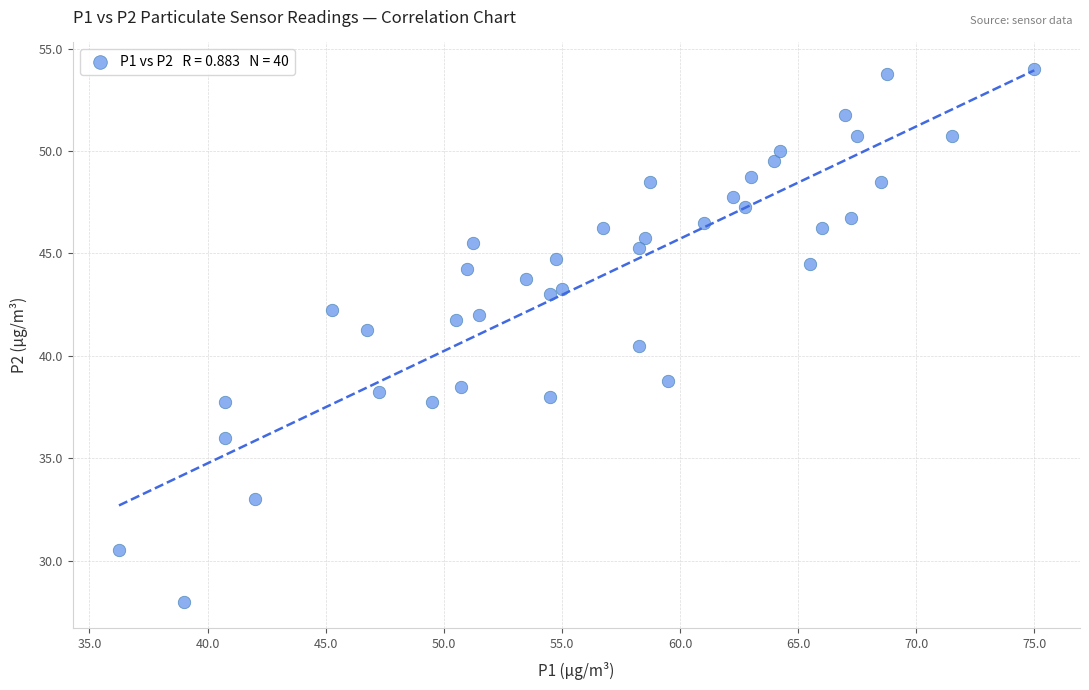

What is the range of X values (max minus min)?

38.8